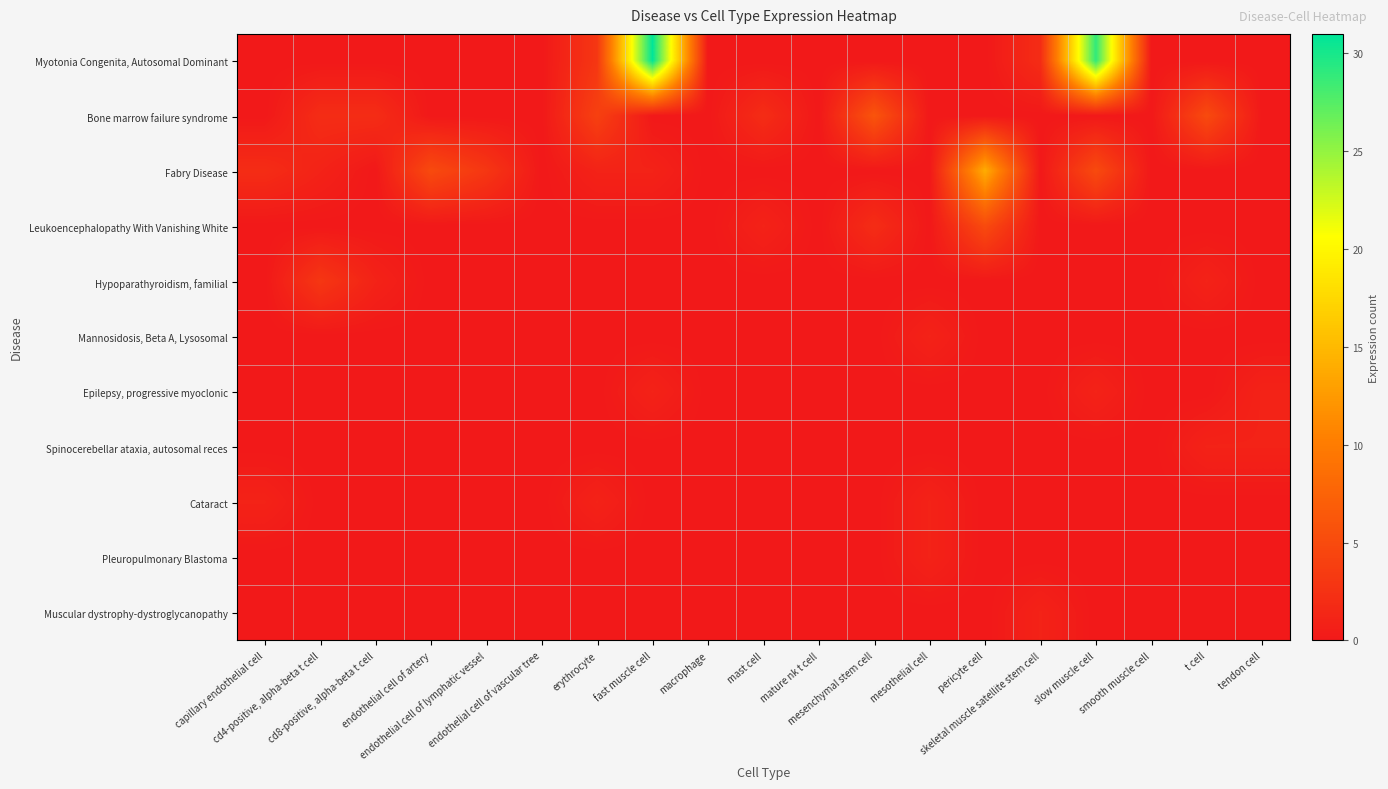

Between endothelial cell of lymphatic vessel and smooth muscle cell, which is larger?

endothelial cell of lymphatic vessel